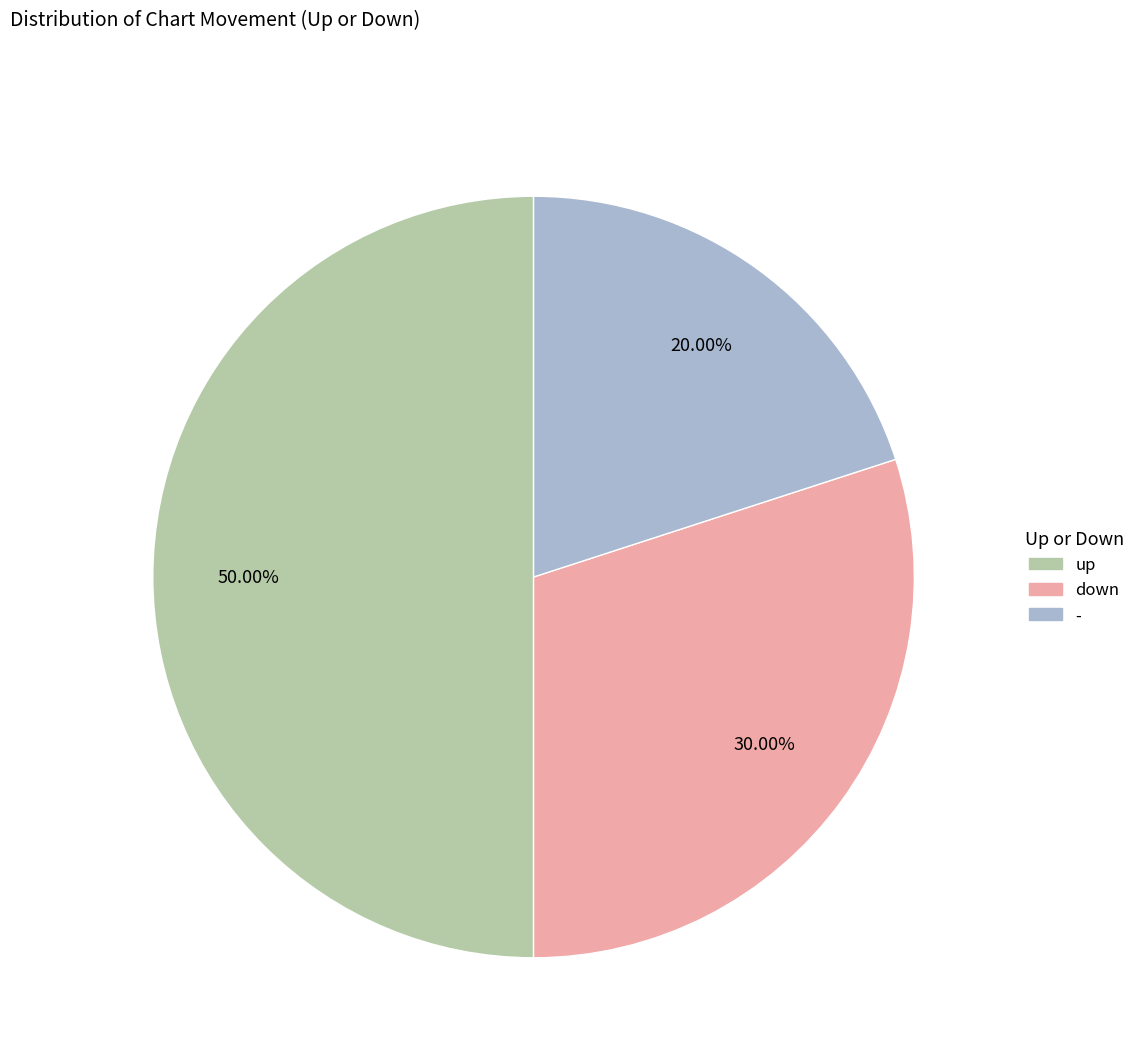

Count the number of slices in the pie.

3